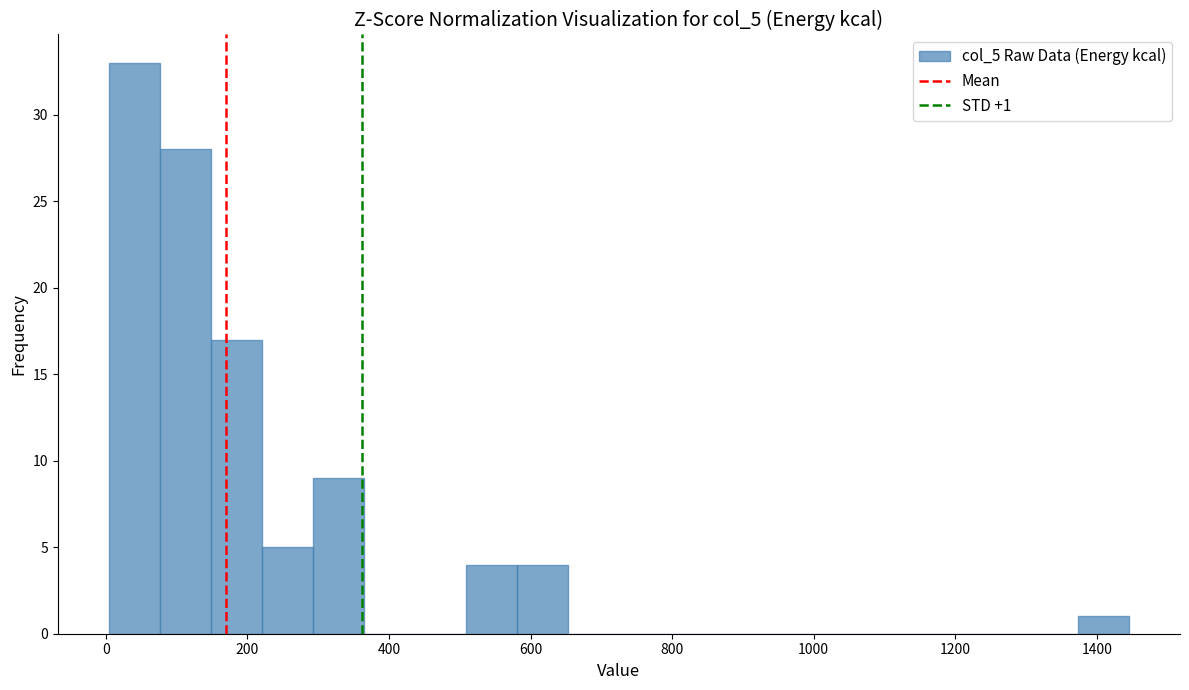

Read against the x-axis, roughly where is the centre of the tallest bar?

40